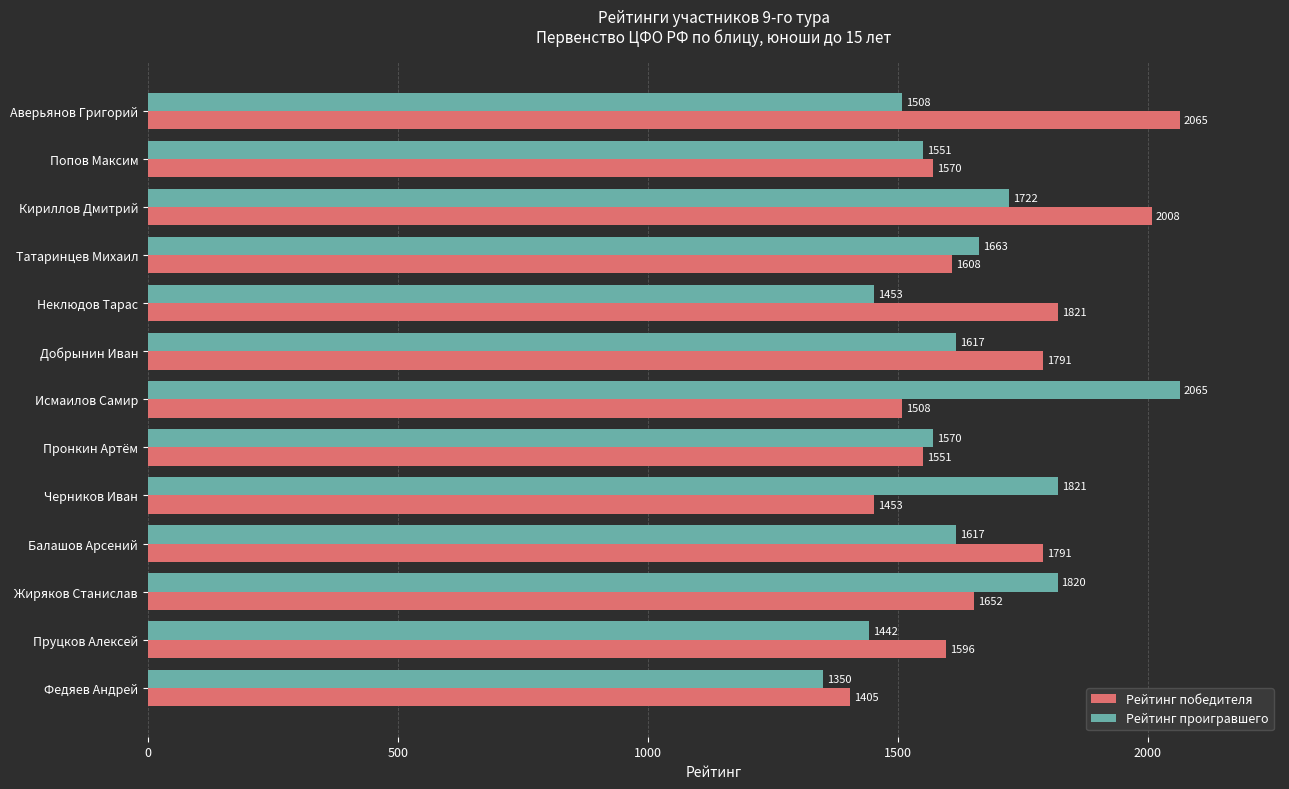

Which series has the largest total across all categories?

Рейтинг победителя